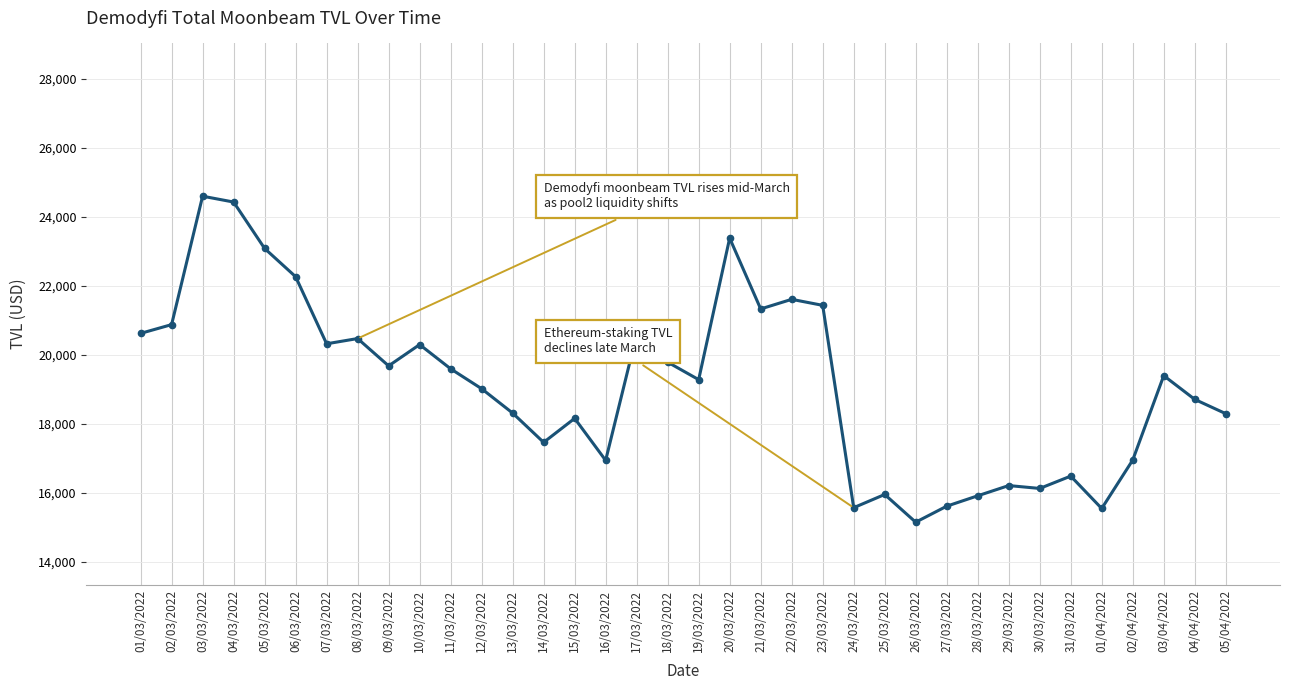

Between 02/03/2022 and 09/03/2022, which is larger?

02/03/2022